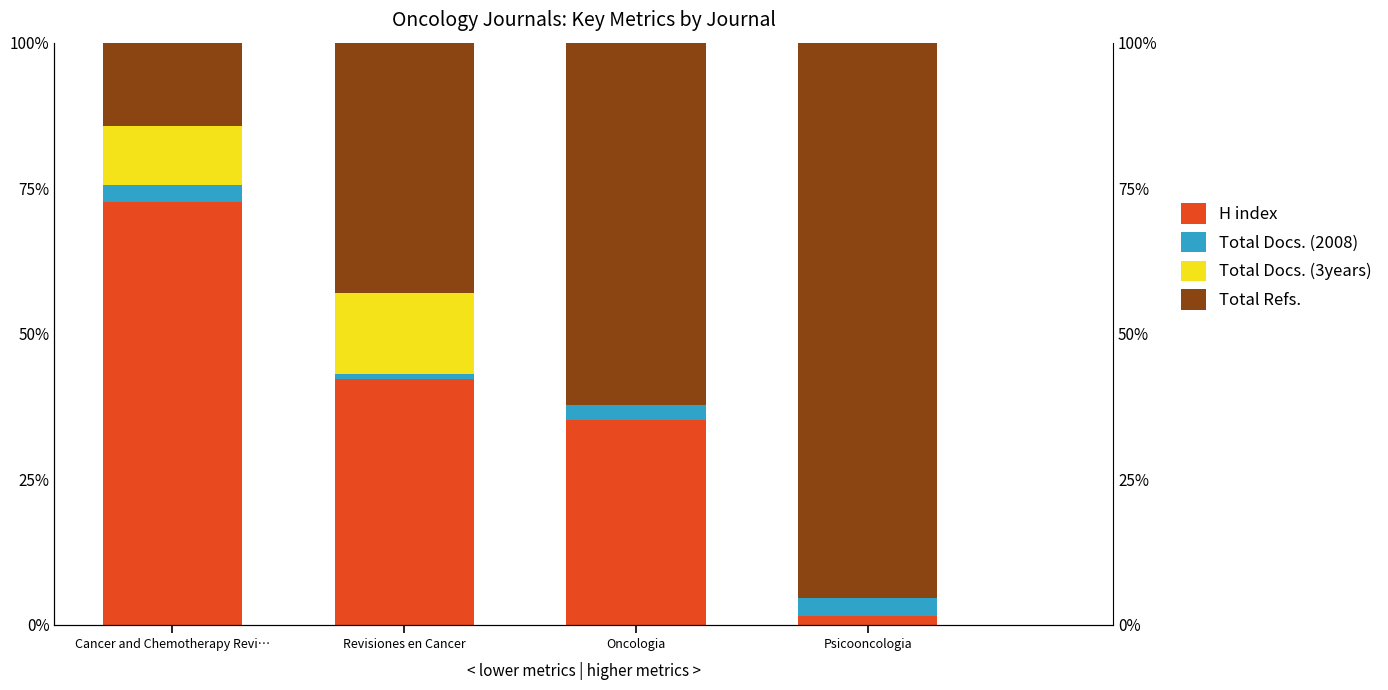

Reading right to left, extract all data points from this chart.

H index: 1.4	35.2	42.3	72.7
Total Docs. (2008): 3.1	2.5	0.8	2.9
Total Docs. (3years): 0.0	0.0	13.8	10.1
Total Refs.: 95.5	62.3	43.1	14.4